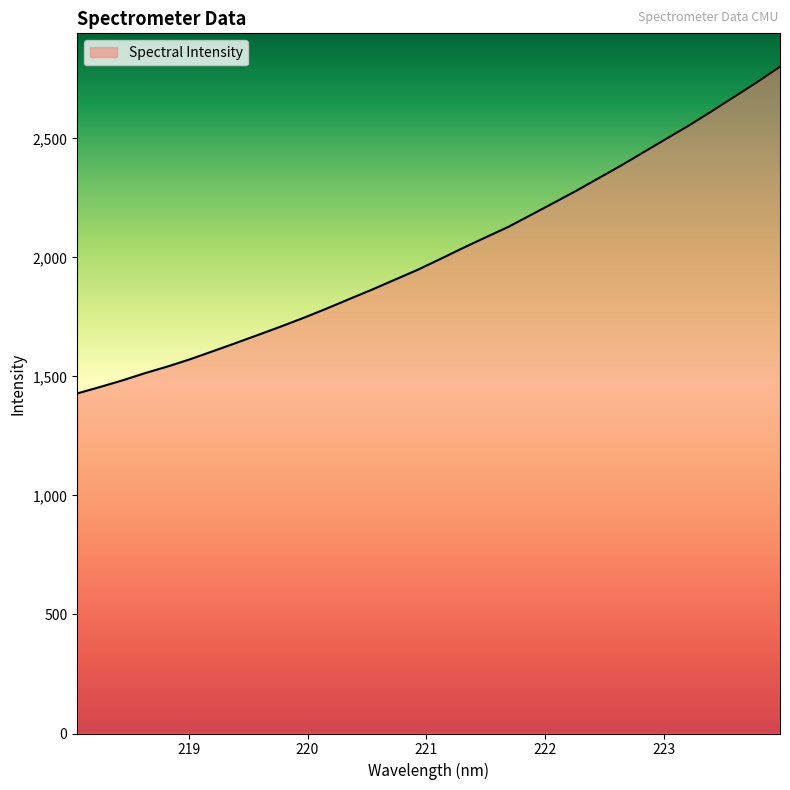

What is the smallest value displayed?

1428.4